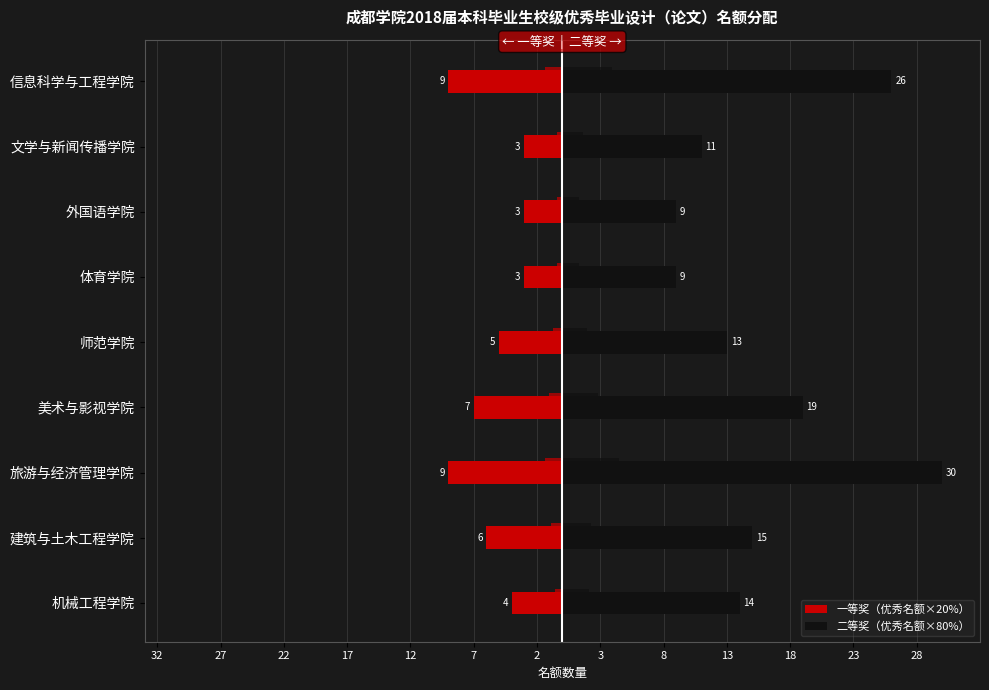

What is the label of the 4th bar from the right?

体育学院